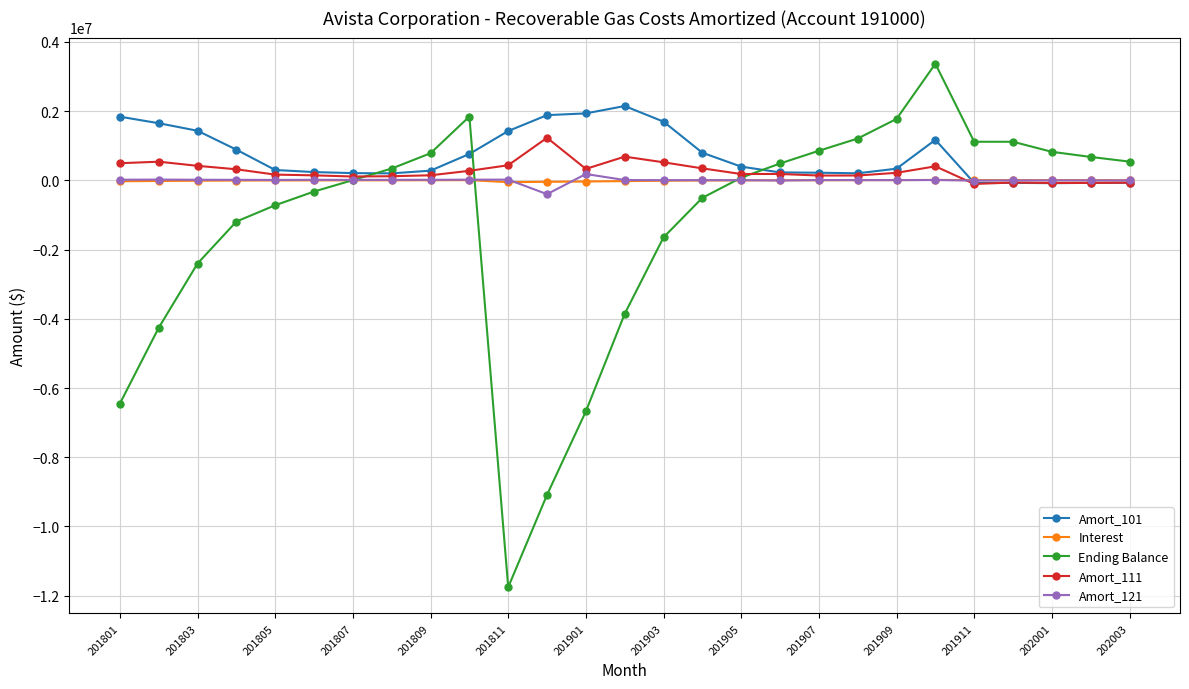

How many data points in Ending Balance are less than 76360?

13